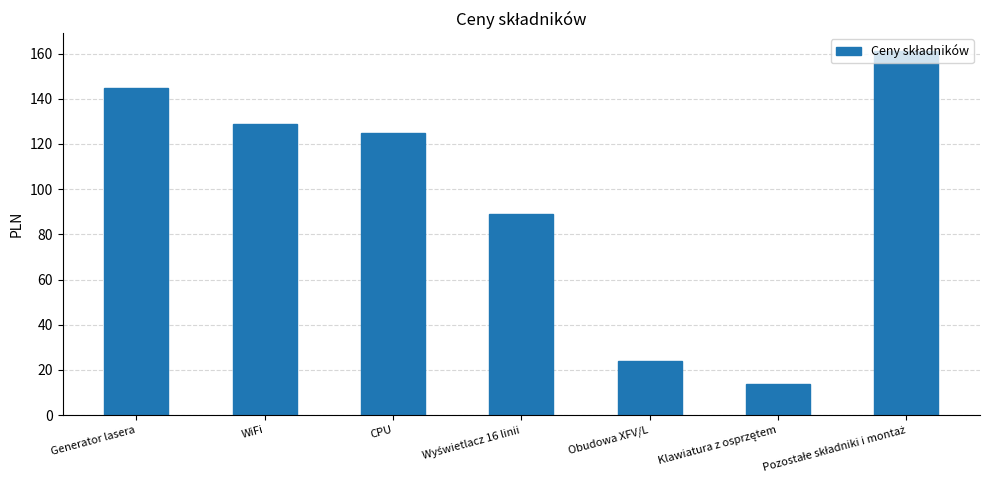

How many bars are there in total?

7